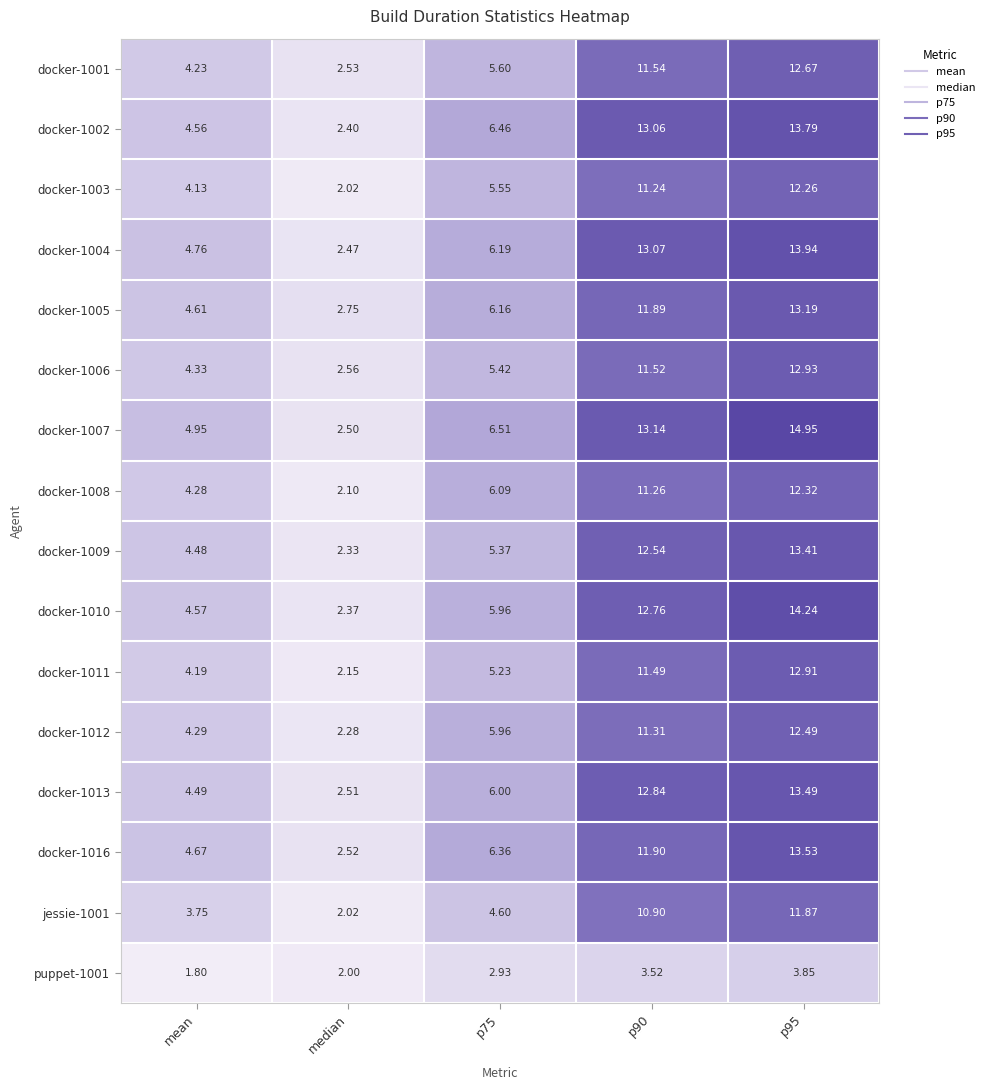

Is the value of jessie-1001 at p95 greater than the value of docker-1004 at p90?

No